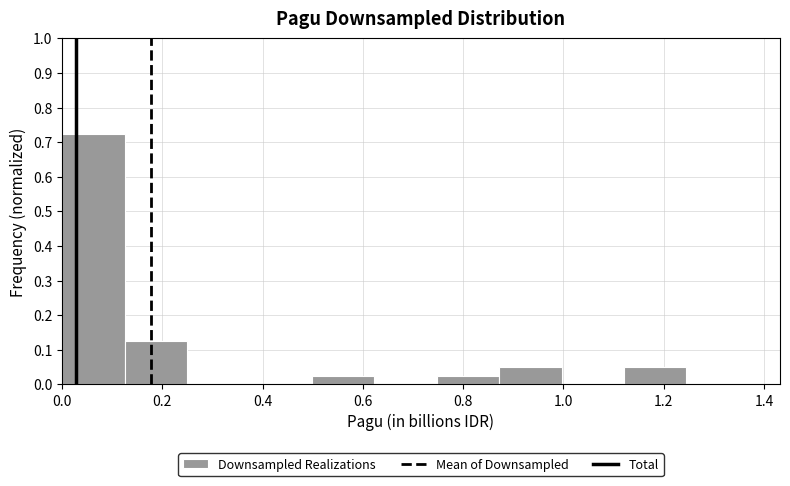

Reading left to right, list every bar in this chart as the range it spans on the x-axis followed by its height. Neither the bar edges nor the heights are printed on the chart, so give them approximately, as read against the axes.

0.00 to 0.12: 0.73
0.12 to 0.24: 0.13
0.24 to 0.38: 0
0.38 to 0.50: 0
0.50 to 0.62: 0.03
0.62 to 0.74: 0
0.74 to 0.88: 0.03
0.88 to 1.00: 0.05
1.00 to 1.12: 0
1.12 to 1.24: 0.05